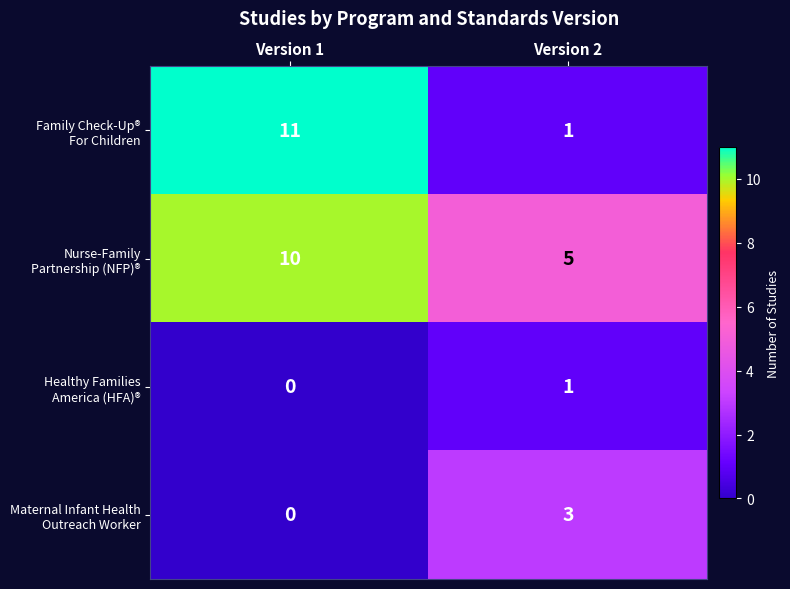

At which category is the sum across all series the highest?

Version 1